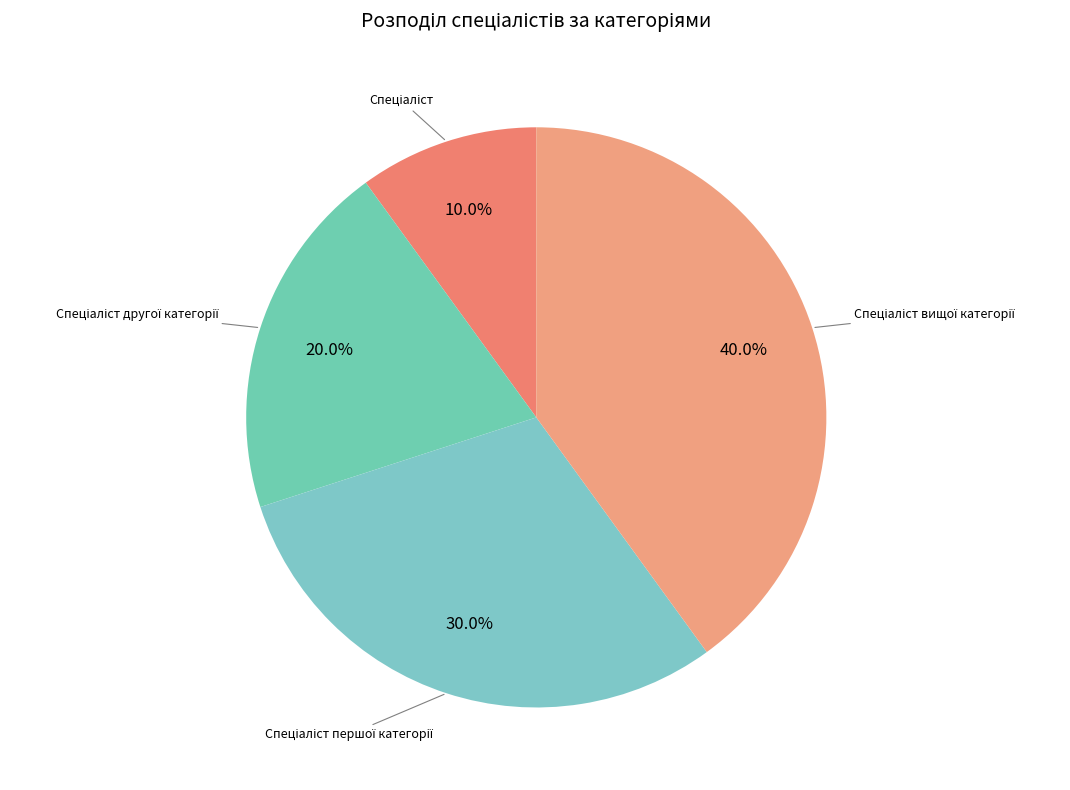

Is there any slice that represents more than half of the pie?

No